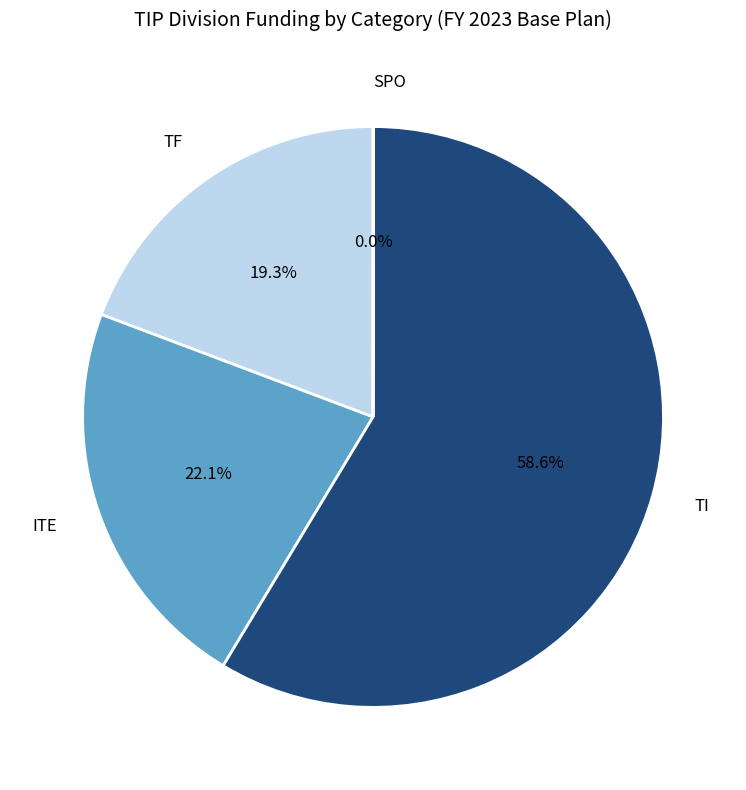

Which slice is the largest?

TI